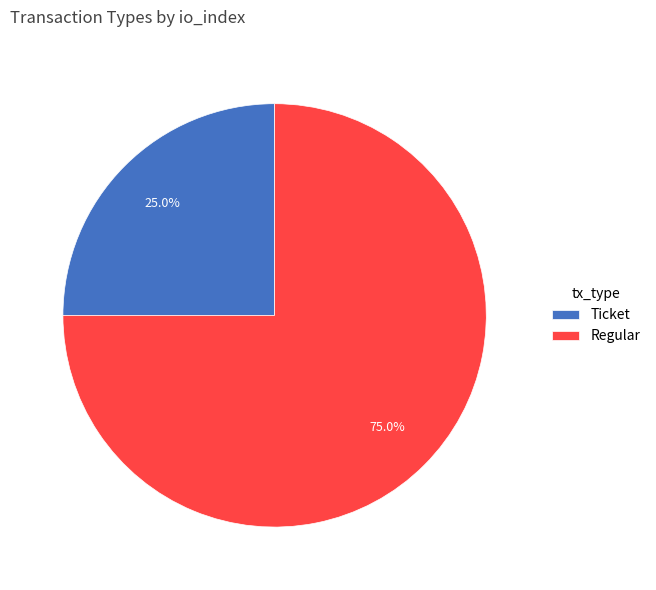

To the nearest percent, what is the difference between the largest and smallest slice percentages?

50%